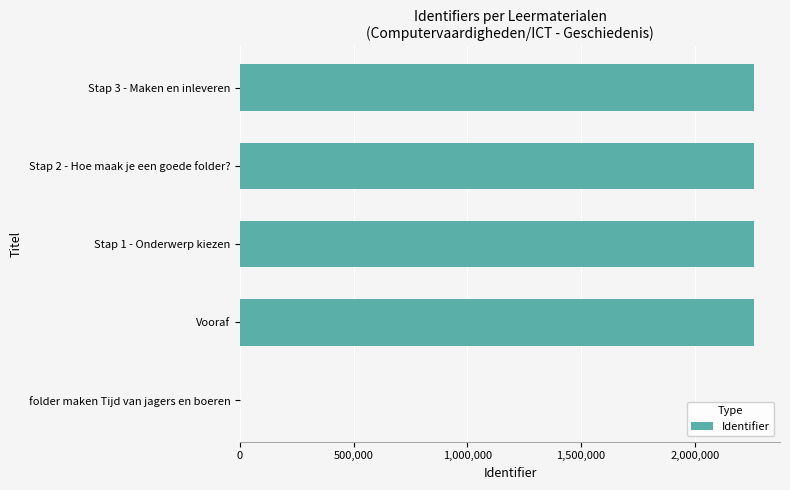

The chart shows a value of 3461890 at Vooraf. True or false?

False